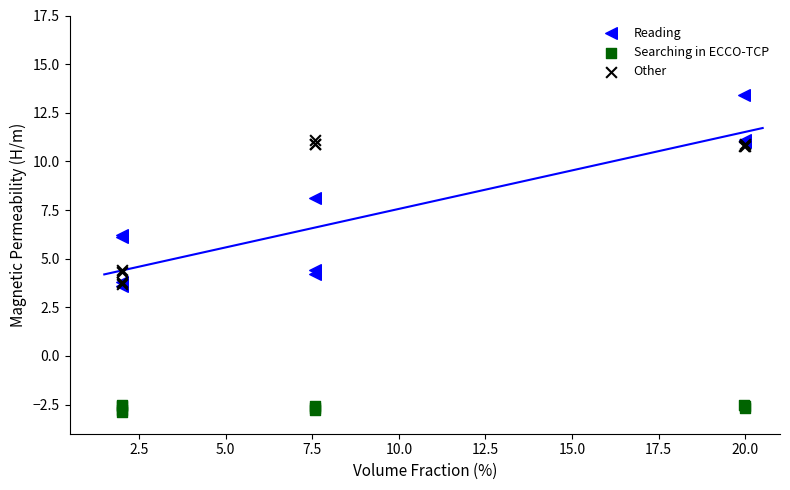

What are all the series names shown in the legend?

Reading, Searching in ECCO-TCP, Other